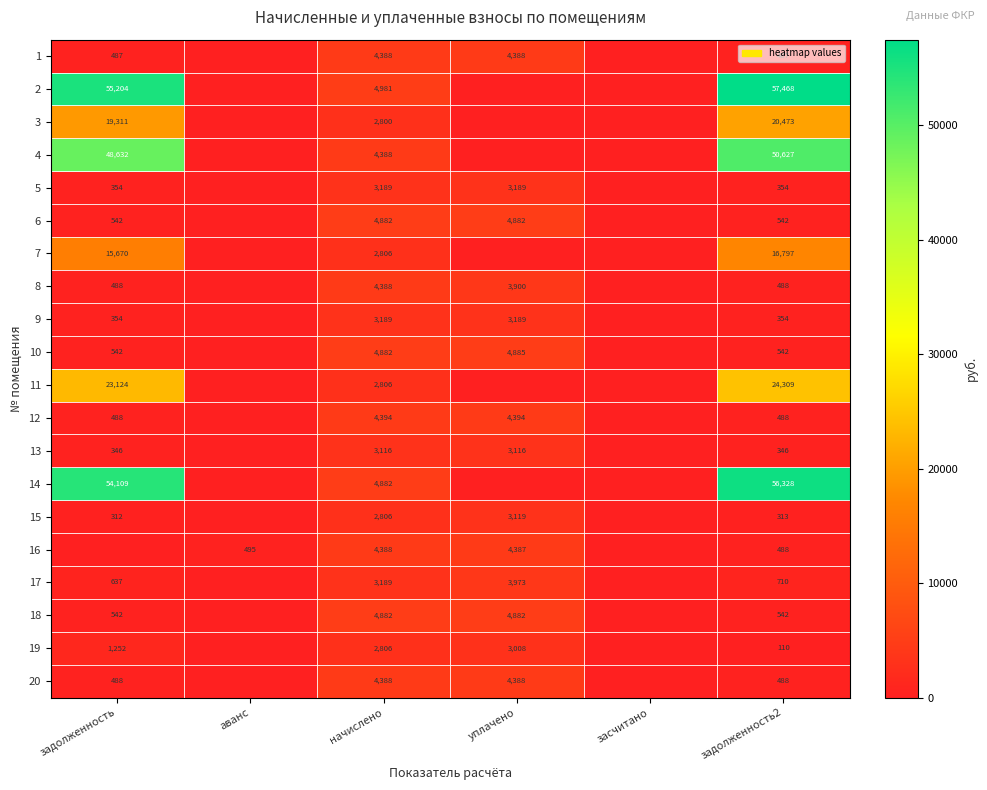

What is the difference between the highest and lowest values at начислено?

2181